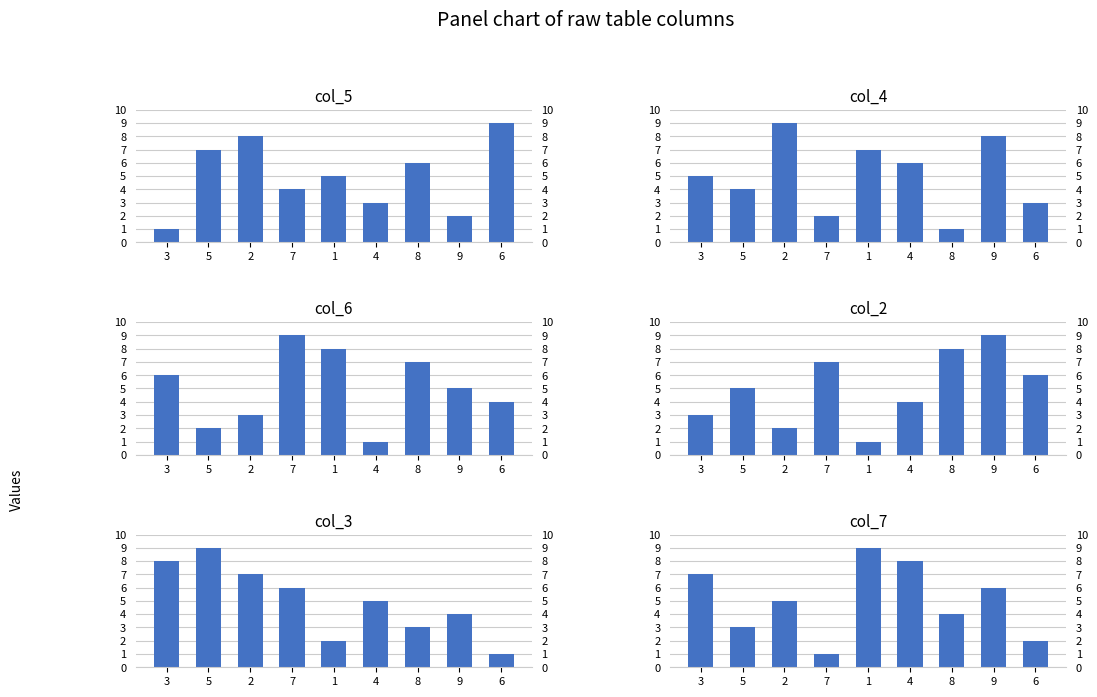

The col_5 series shows 3 at 4. True or false?

True